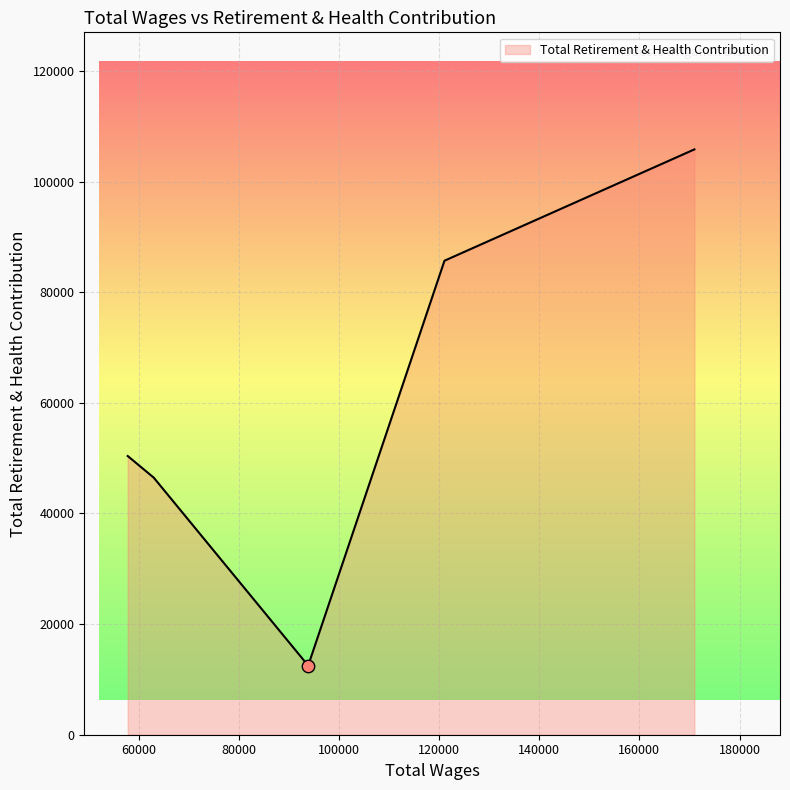

What is the average value?

60177